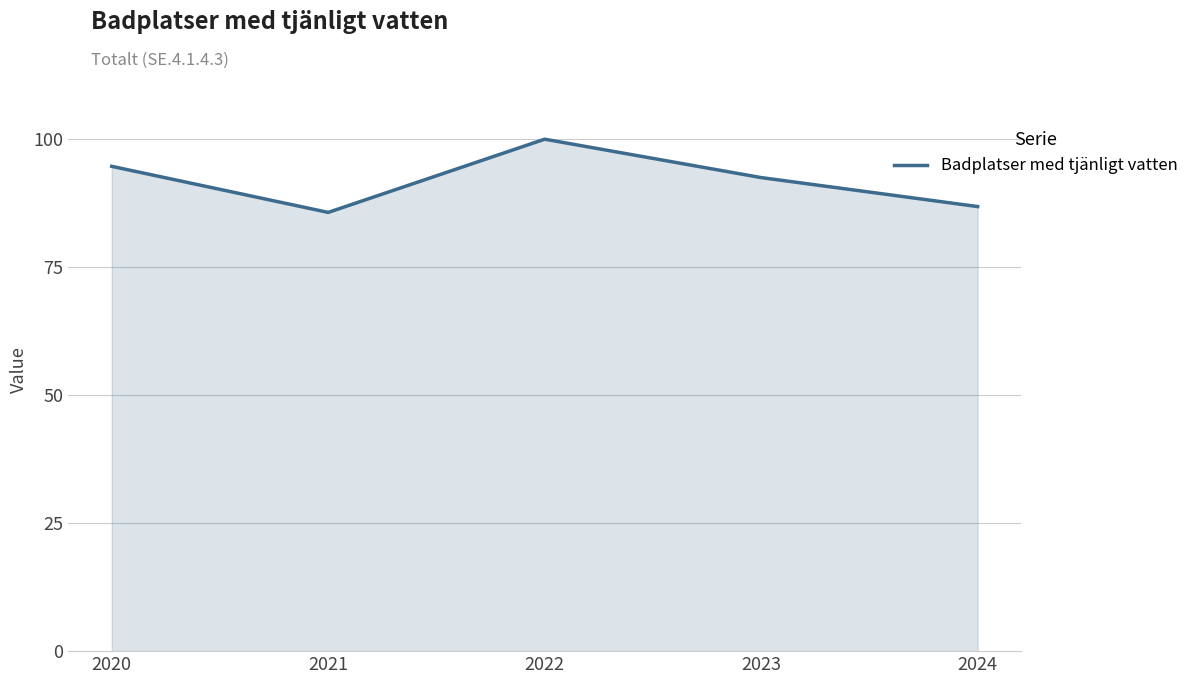

What is the smallest value displayed?

85.7